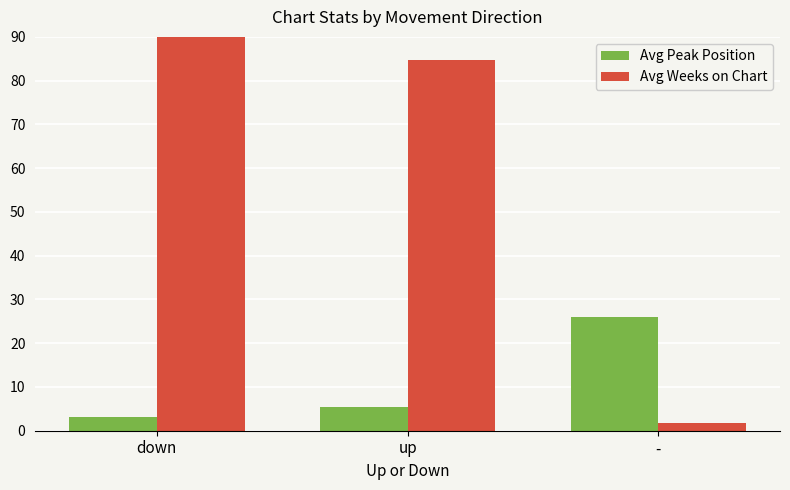

Rank the series at up from highest to lowest value.

Avg Weeks on Chart, Avg Peak Position